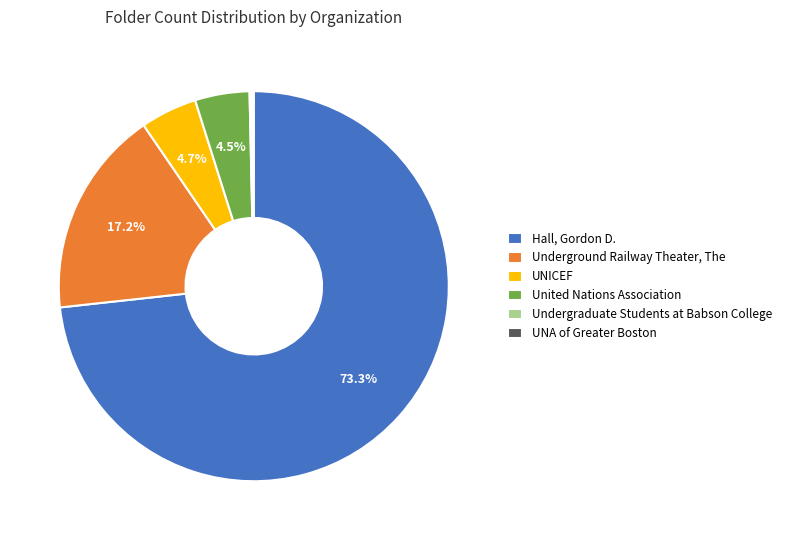

Is there any slice that represents more than half of the pie?

Yes